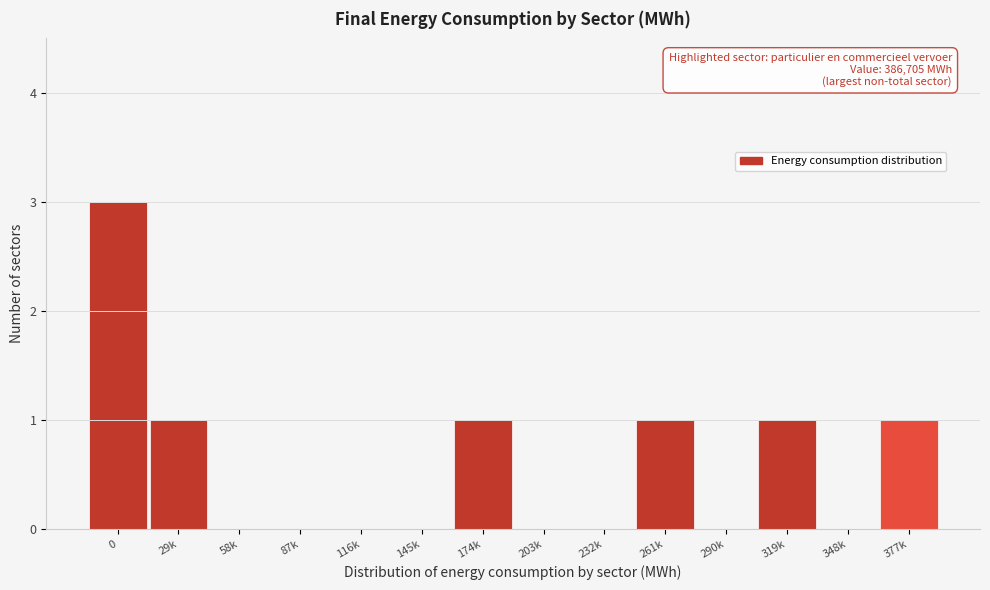

Reading left to right, extract all data points from this chart.

0=3	29k=1	58k=0	87k=0	116k=0	145k=0	174k=1	203k=0	232k=0	261k=1	290k=0	319k=1	348k=0	377k=1